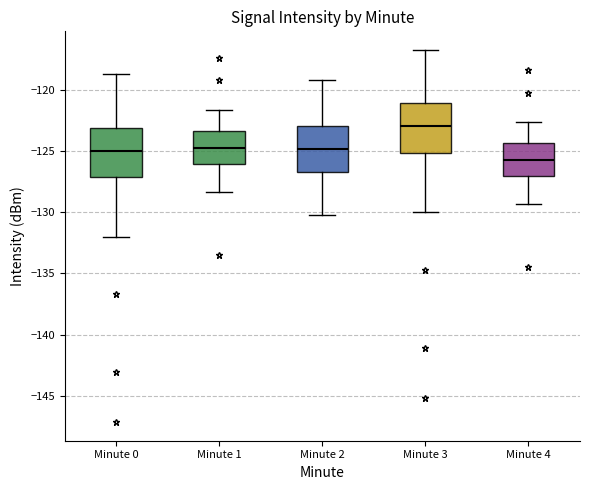

Where is the lower edge of the box for Minute 4 on the y-axis? The values are not printed on the chart, so give them approximately, as read against the axis.

-127.0